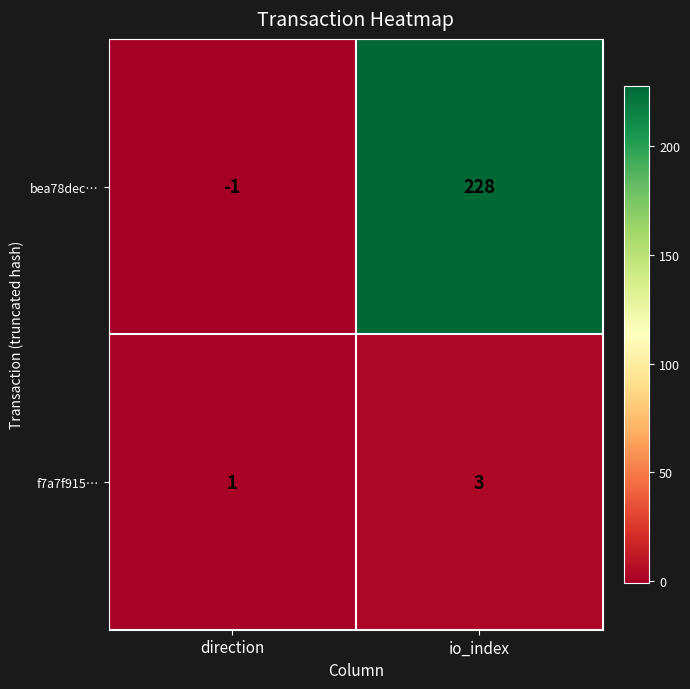

At which category does the chart reach its peak across all series?

io_index